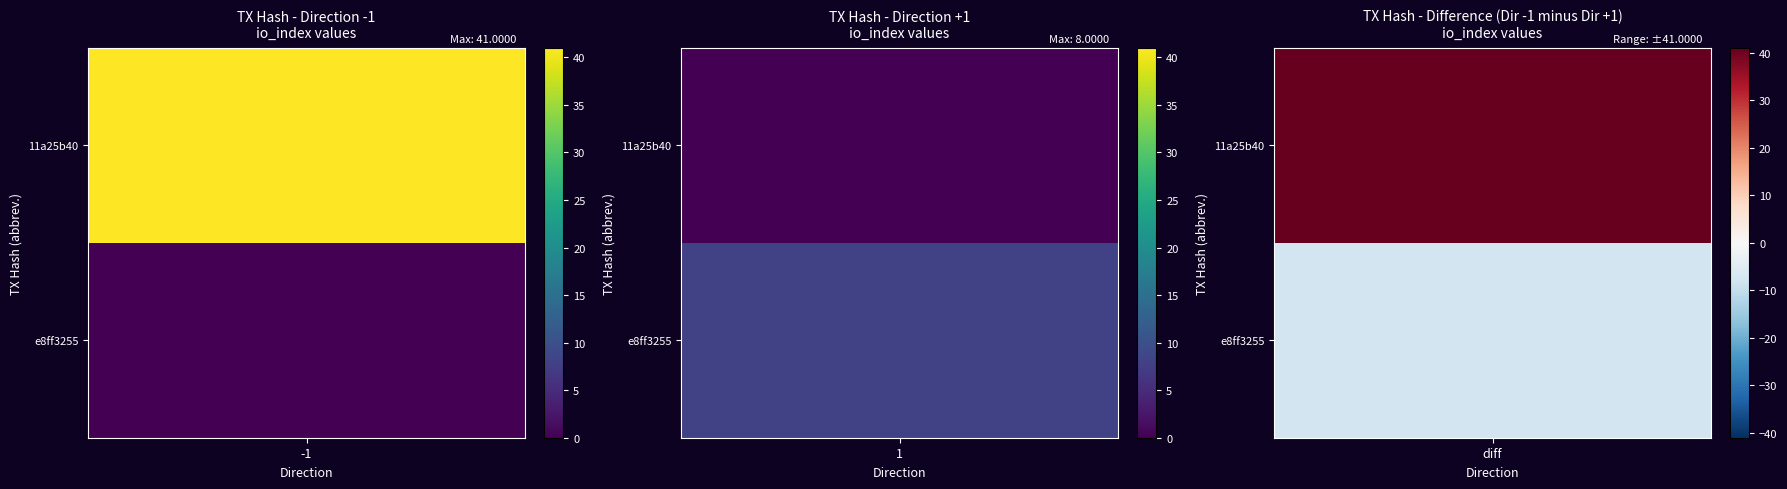

What is the maximum value for e8ff325568cdd71a11833b33ff25714dfd8a0ec?

8